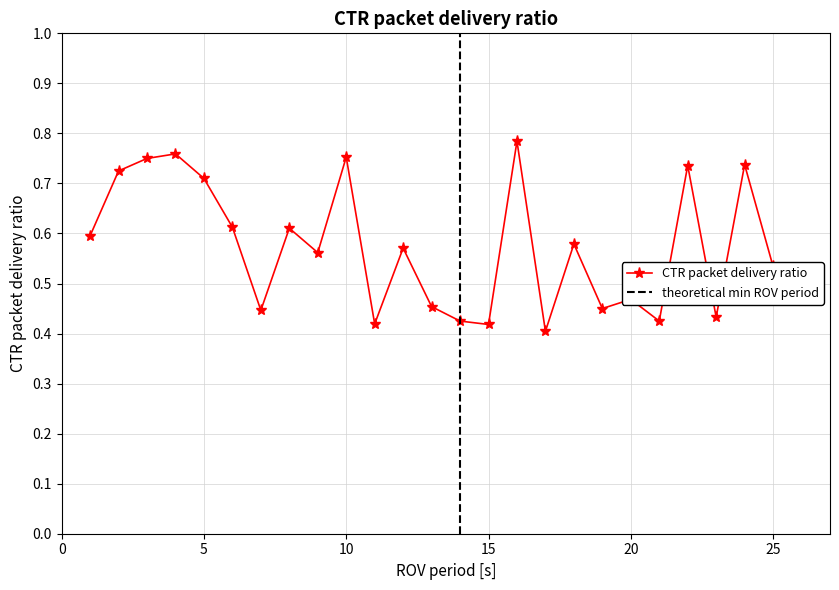

True or false: CTR packet delivery ratio has more than 1 points higher than both neighbors.

True